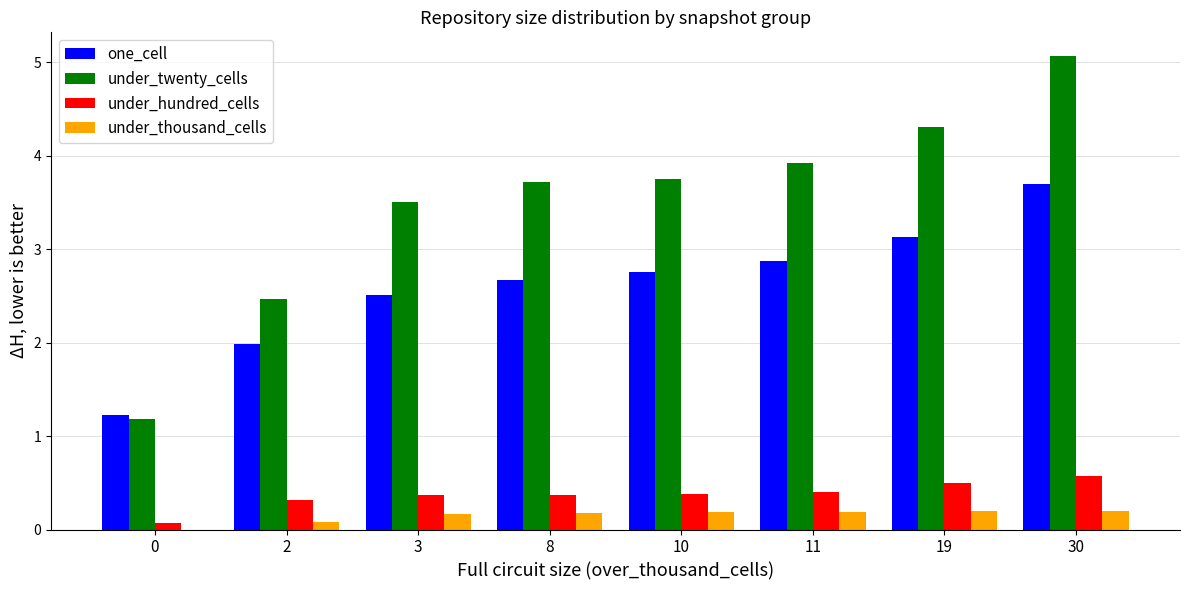

Is the value of one_cell at 8 greater than the value of under_thousand_cells at 30?

Yes